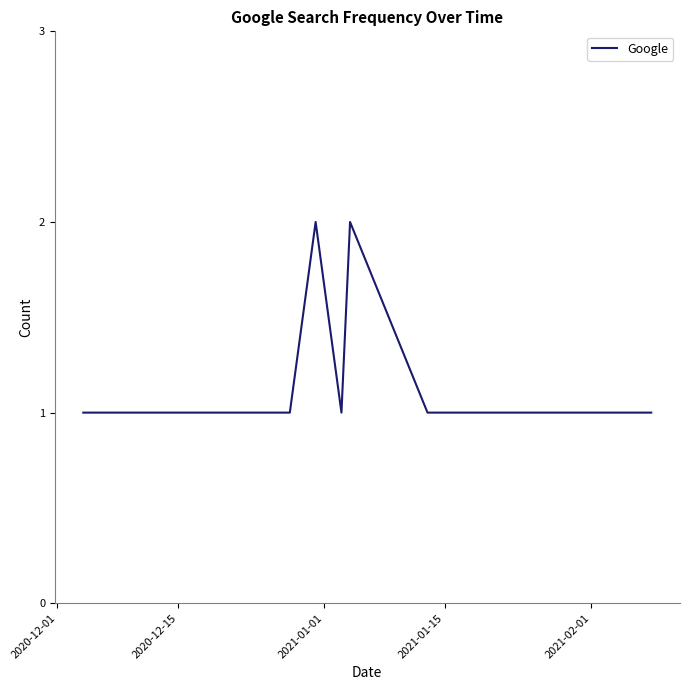

What is the sum of all values?

16